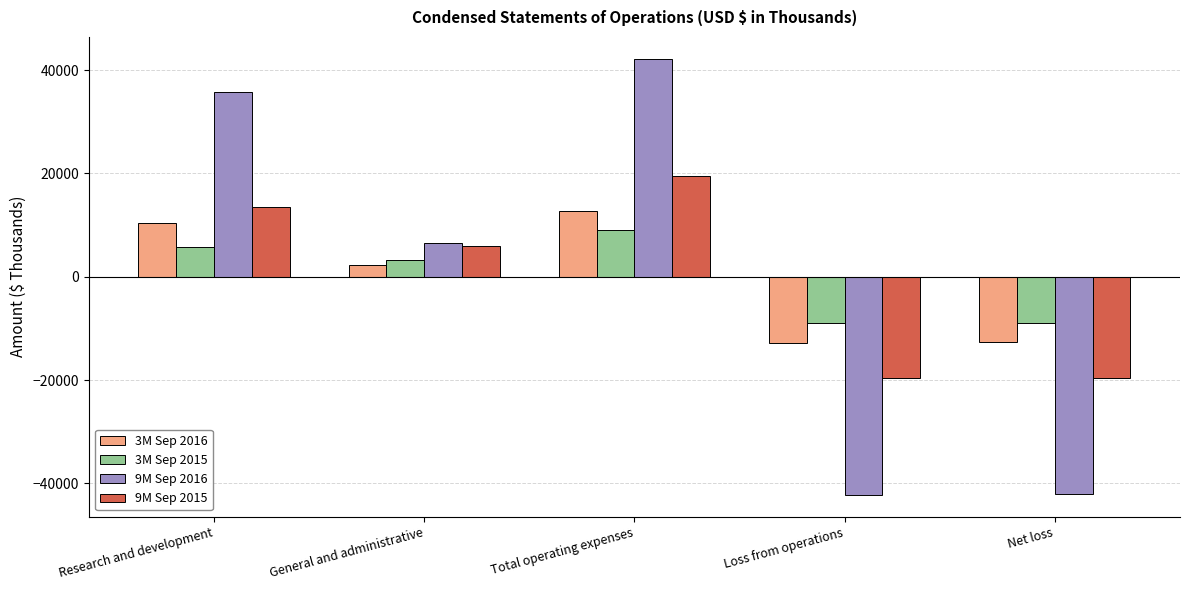

Rank the series by their maximum value, from lowest to highest.

3M Sep 2015, 3M Sep 2016, 9M Sep 2015, 9M Sep 2016